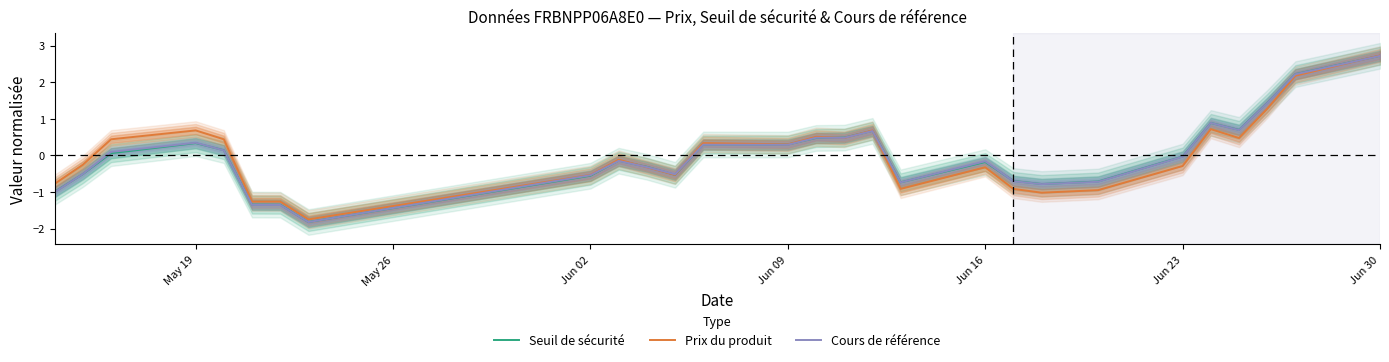

Which category has the highest value in the Prix du produit series?

Jun 30